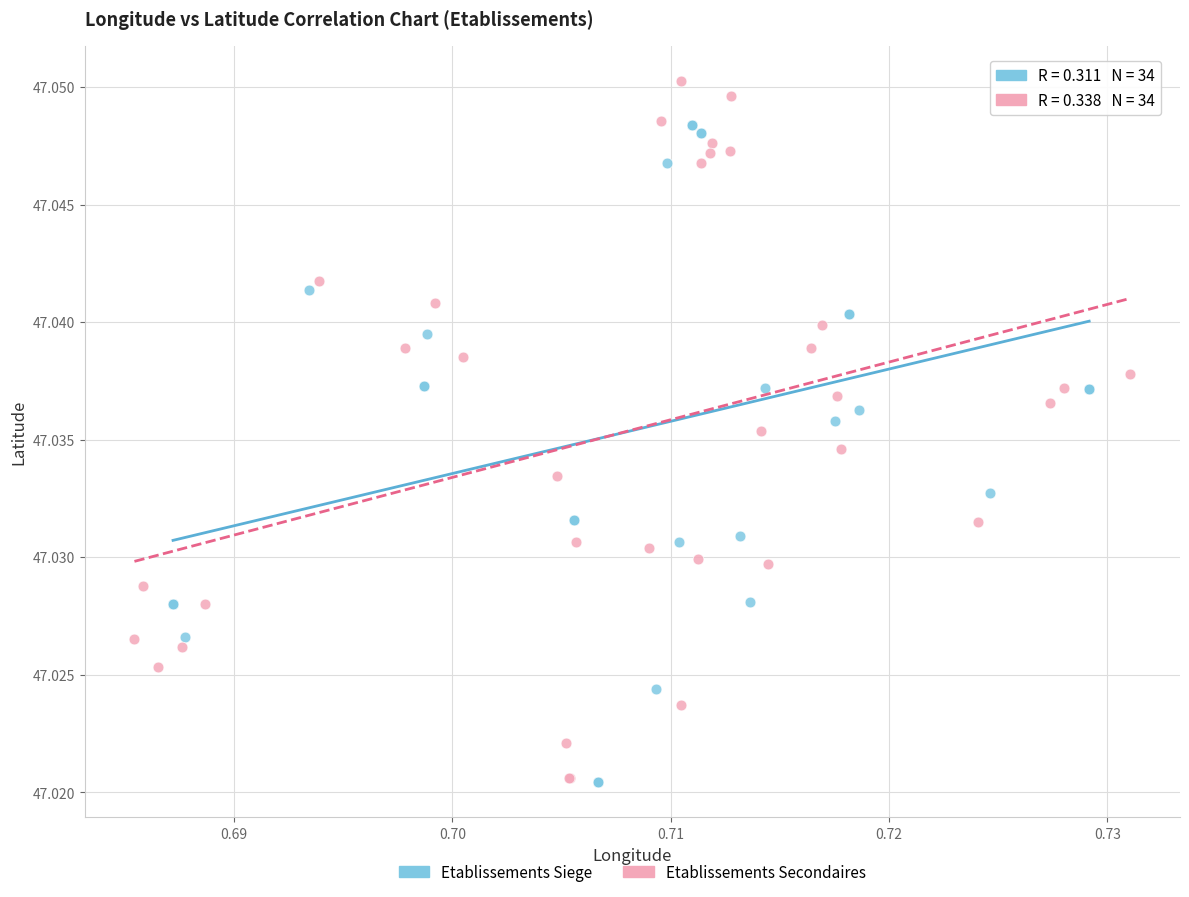

Which series has the widest spread of Y values?

Etablissements Secondaires